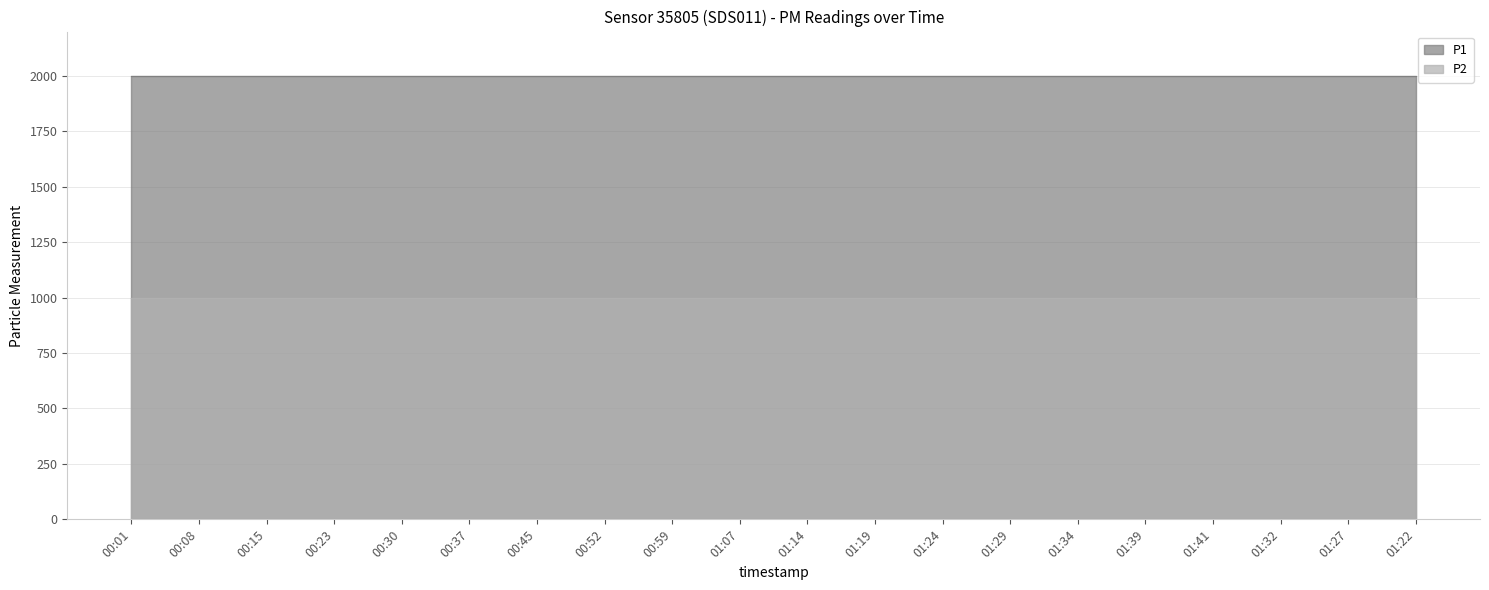

Rank the series at 01:27 from lowest to highest value.

P2, P1